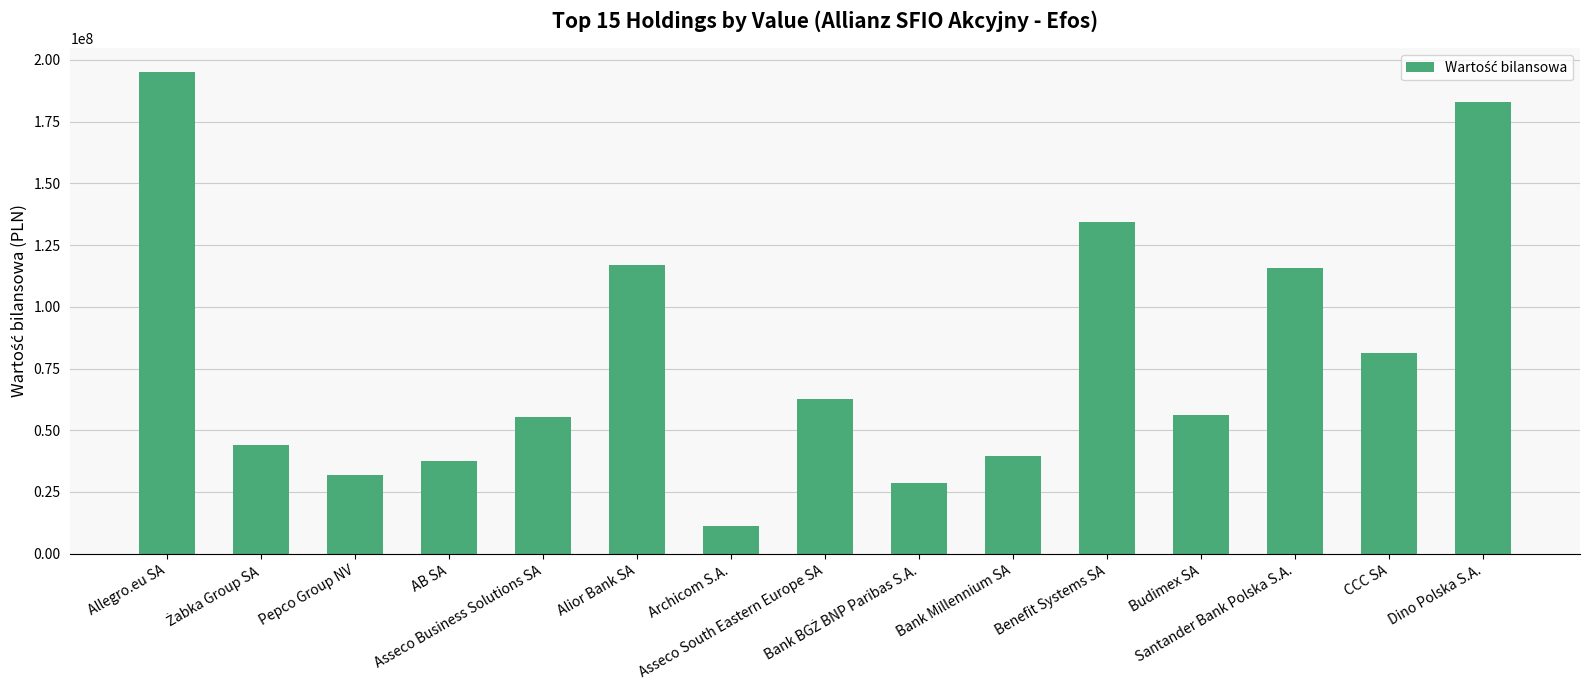

What is the label of the 1st bar from the left?

Allegro.eu SA